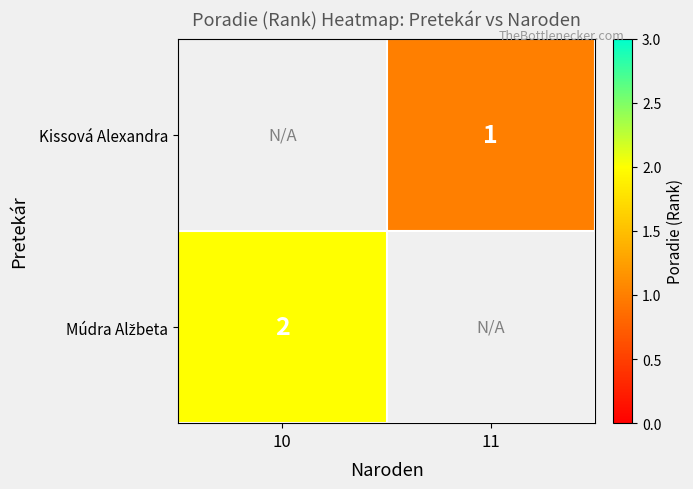

Which label corresponds to the smallest value in the chart?

11